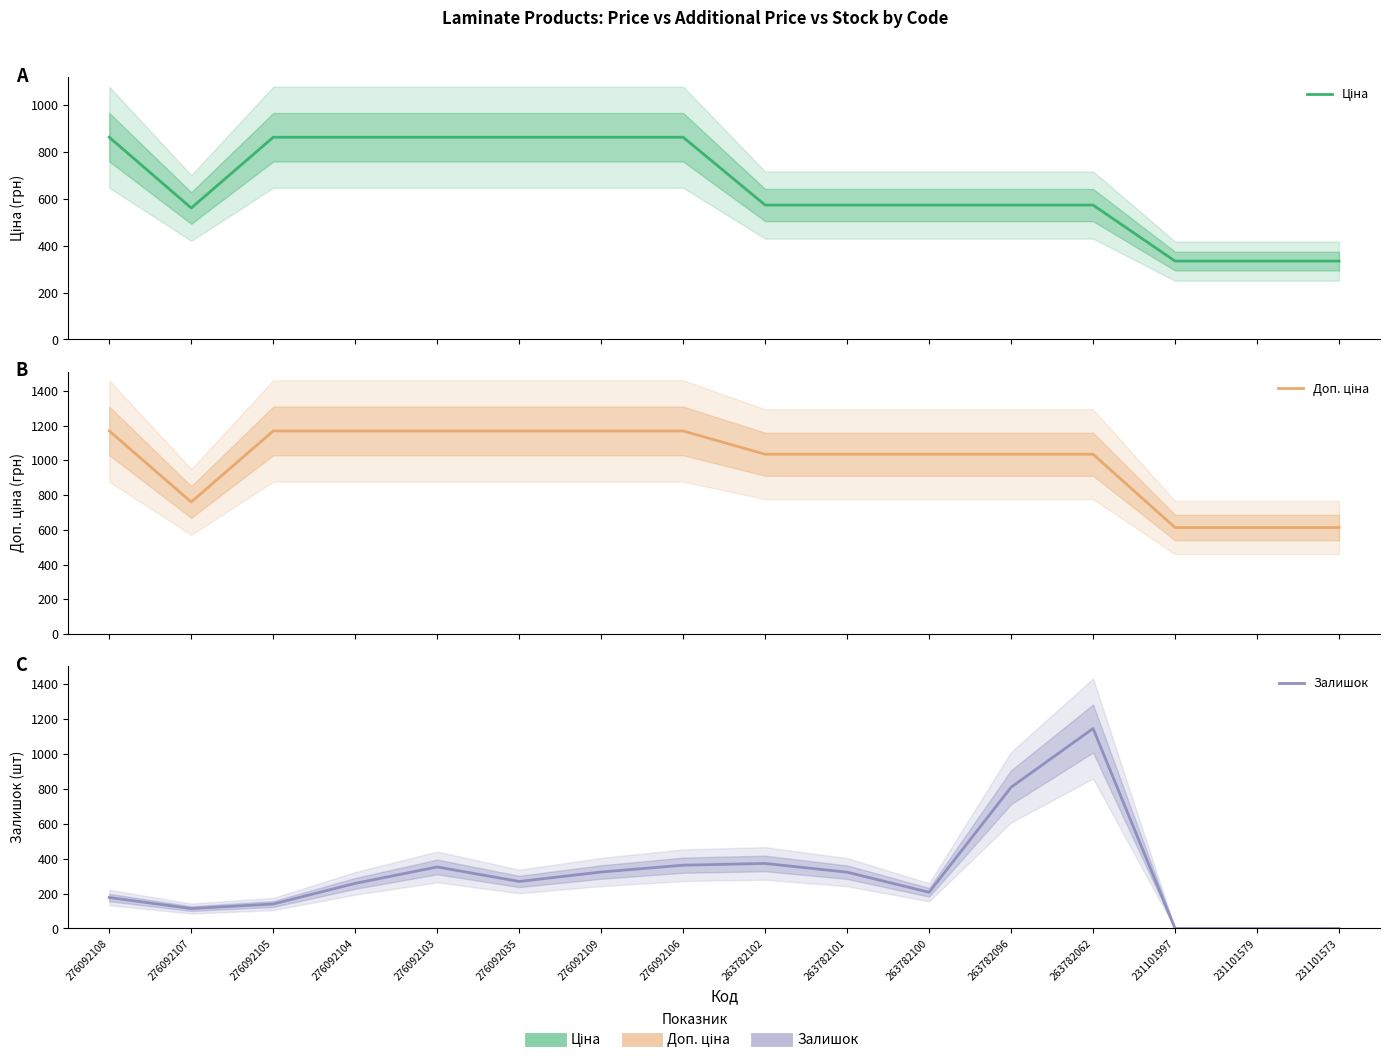

Which series has the largest range (max minus min)?

Залишок